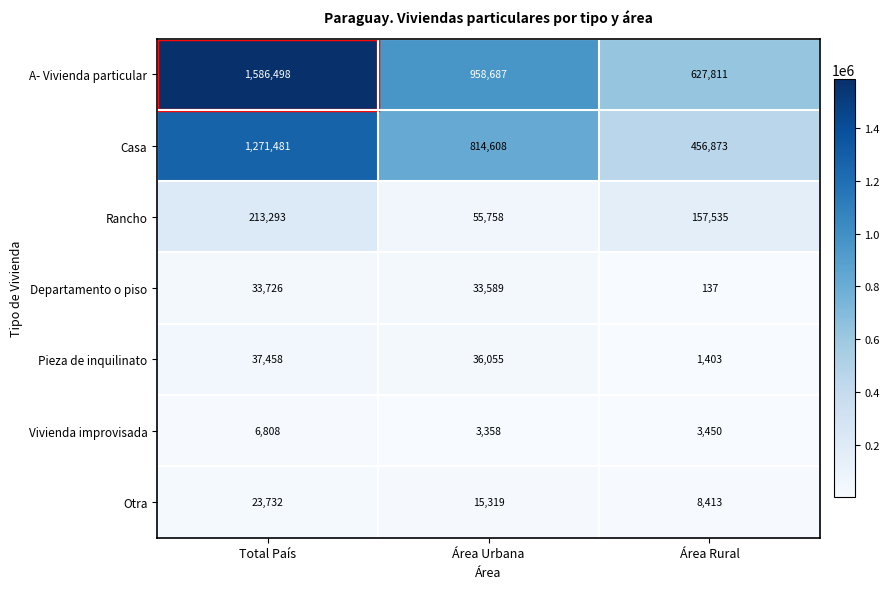

How many data points does each series have?

3